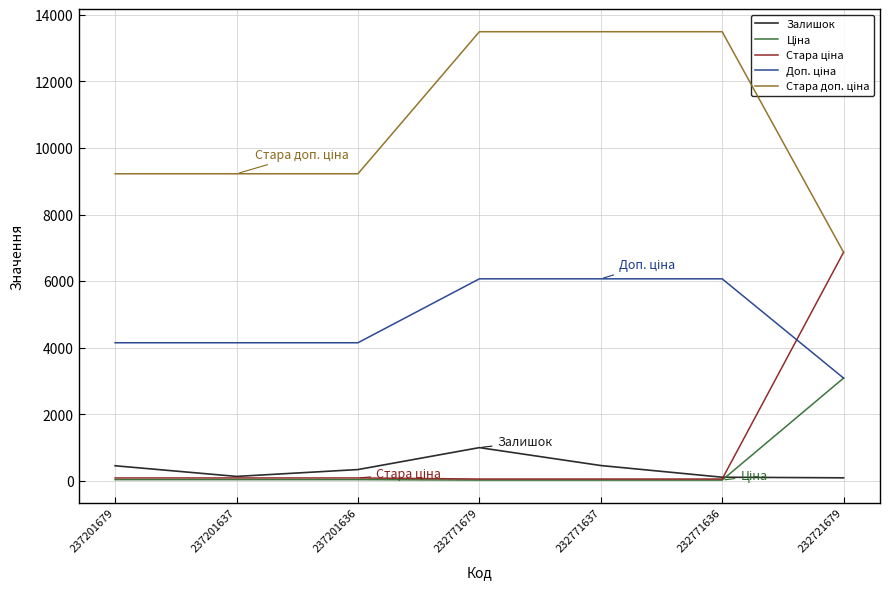

What is the difference between the maximum and minimum values in the Ціна series?

3064.2